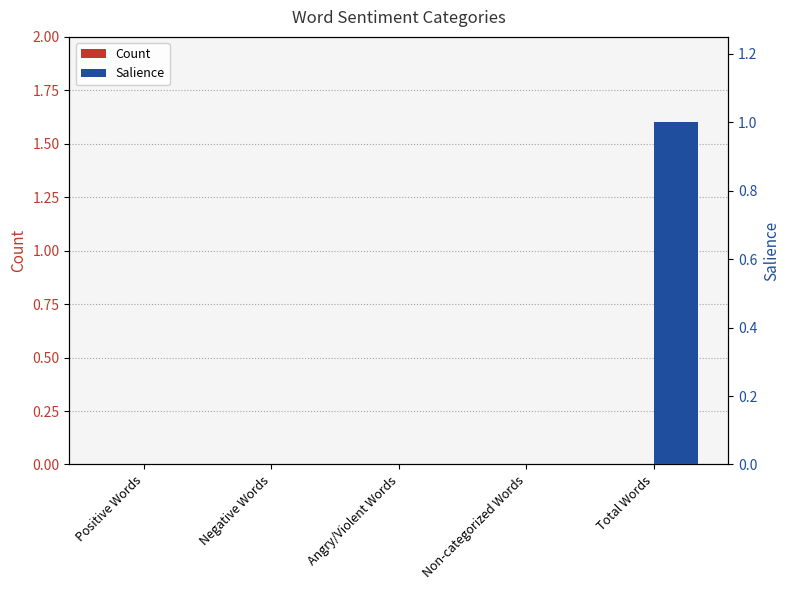

The Salience series shows 1 at Negative Words. True or false?

False